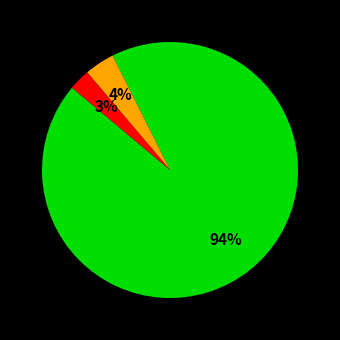

To the nearest percent, what is the average slice percentage?

33%